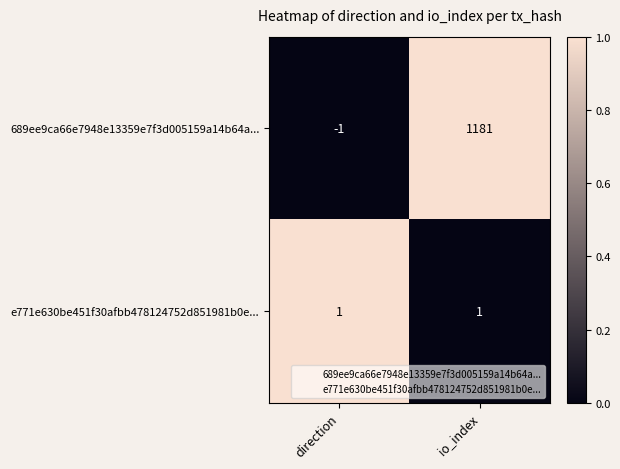

Reading left to right, transcribe all the data shown in this chart.

689ee9ca66e7948e13359e7f3d005159a14b64a...: direction=-1	io_index=1181
e771e630be451f30afbb478124752d851981b0e...: direction=1	io_index=1